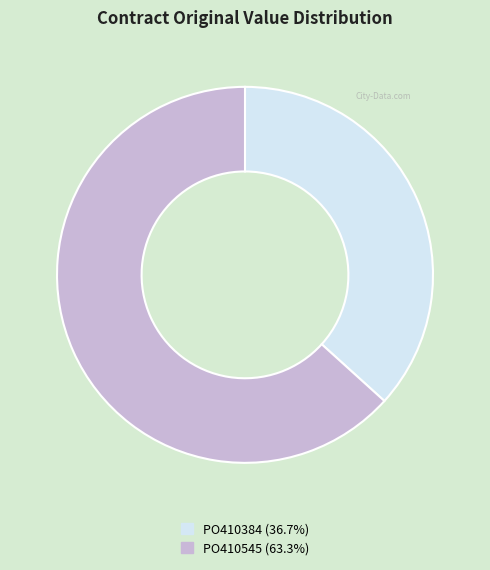

Rank the categories by value from highest to lowest.

PO410545, PO410384